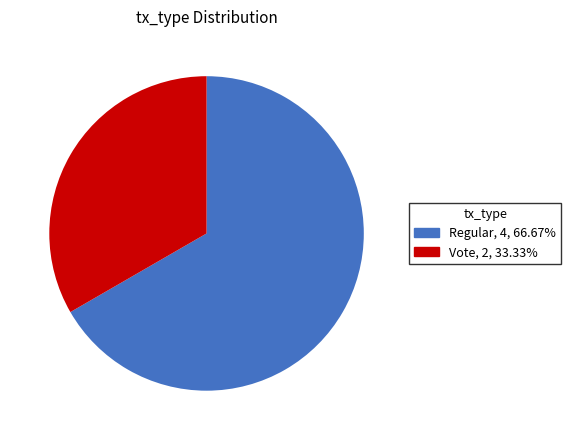

Is there any slice that represents more than half of the pie?

Yes